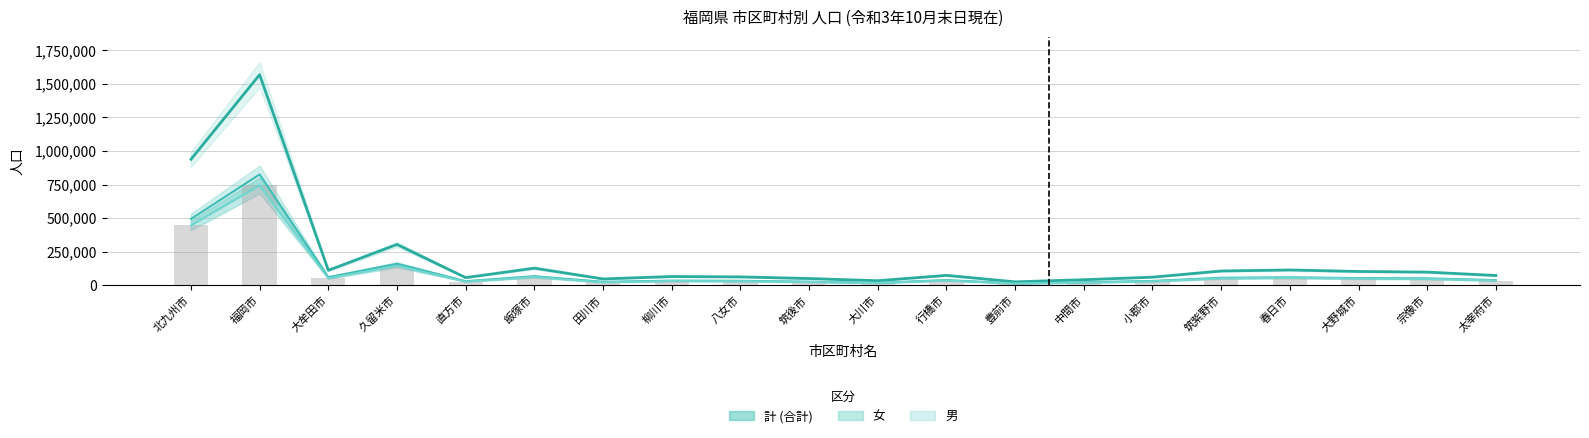

At which label is 男 closest to 377261?

北九州市